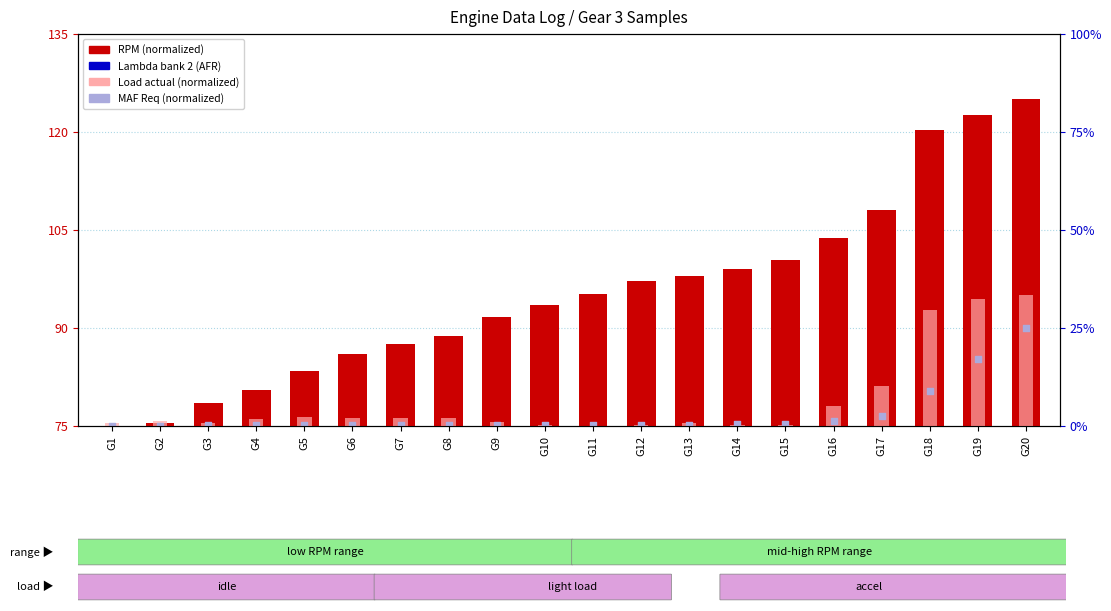

At which category is the sum across all series the highest?

G20